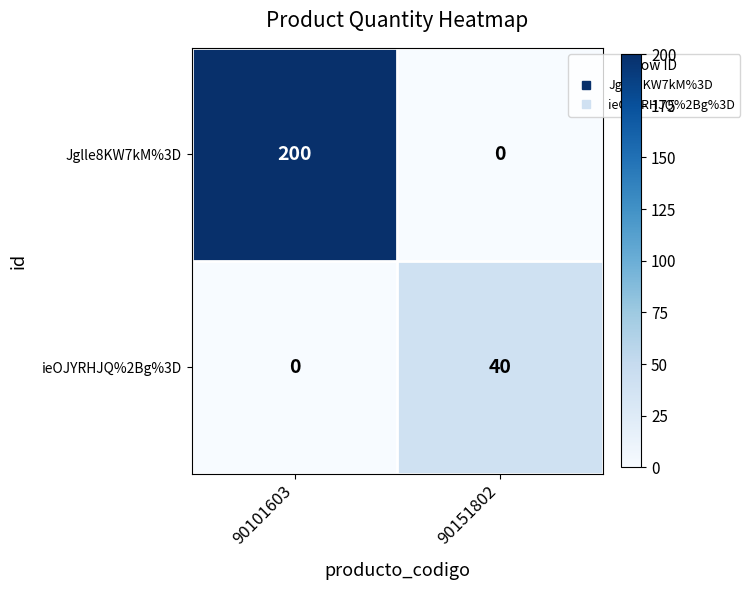

Which series has the largest range (max minus min)?

Jglle8KW7kM%3D